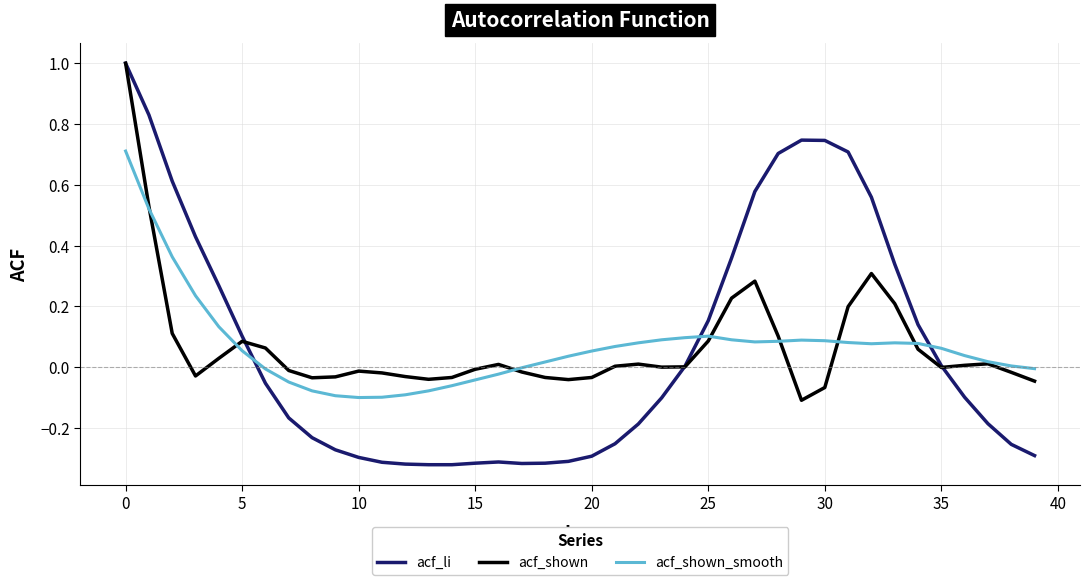

Which series has the widest spread of values?

acf_li